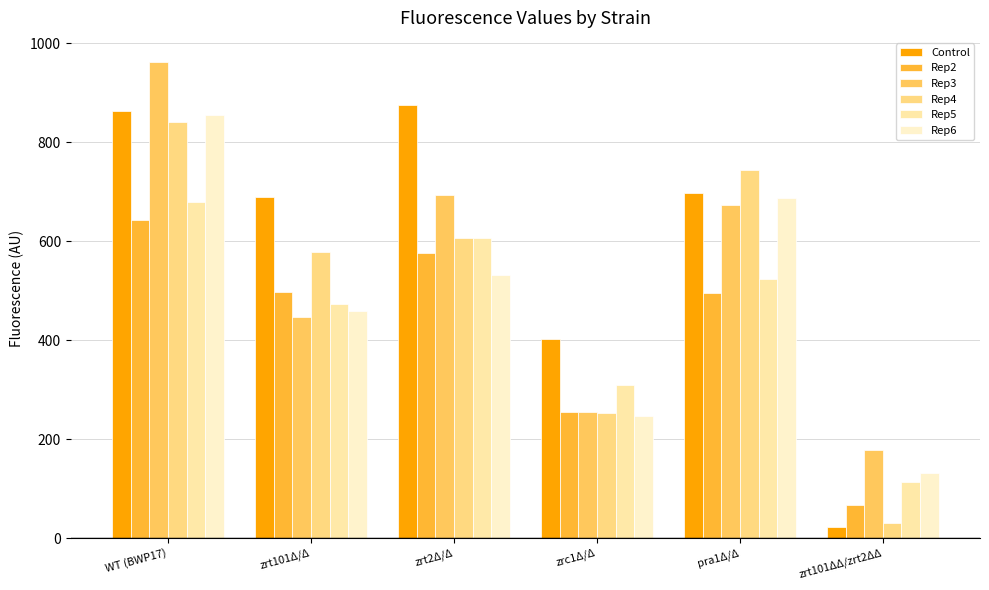

What is the total value across all series at WT (BWP17)?

4842.6